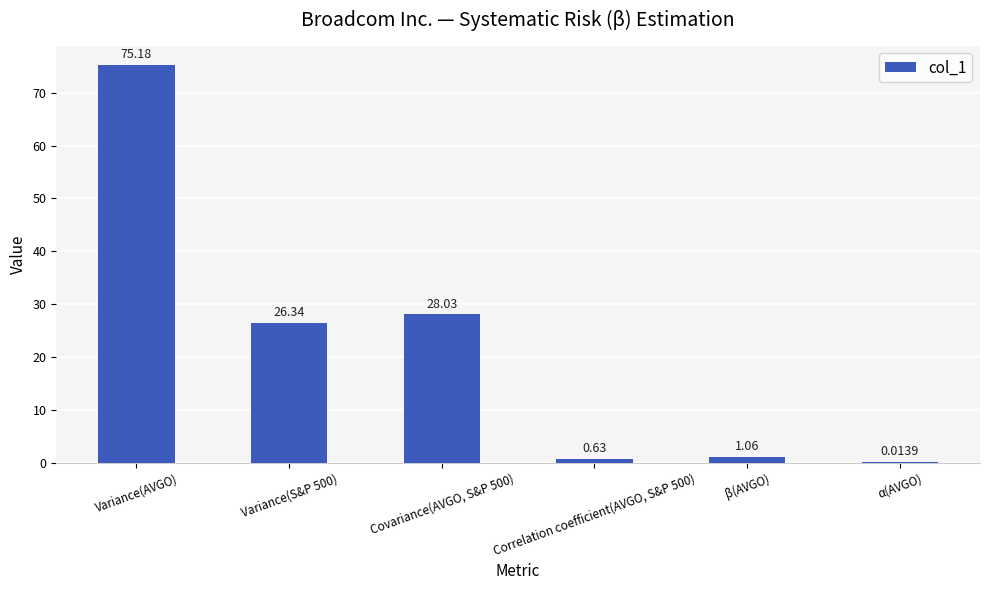

What is the sum of the values at Correlation coefficient(AVGO, S&P 500) and β(AVGO)?

1.7